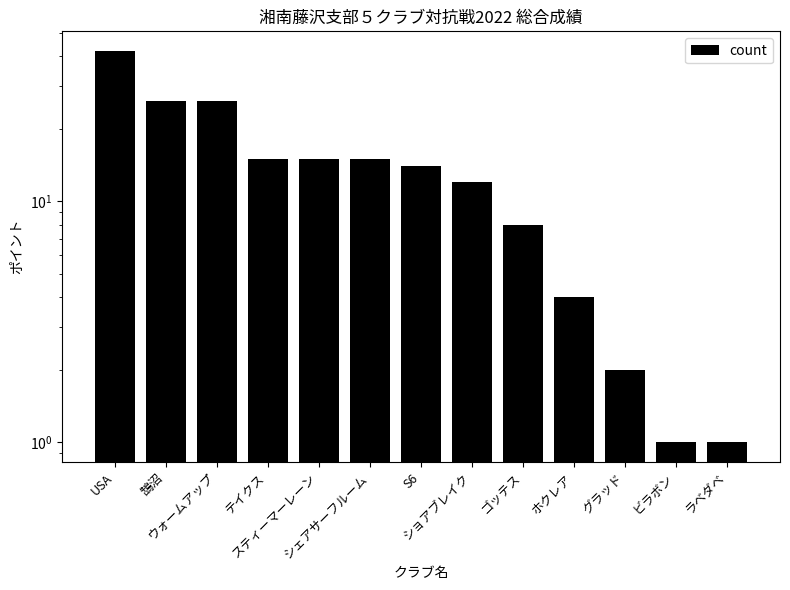

Which label corresponds to the largest value in the chart?

USA